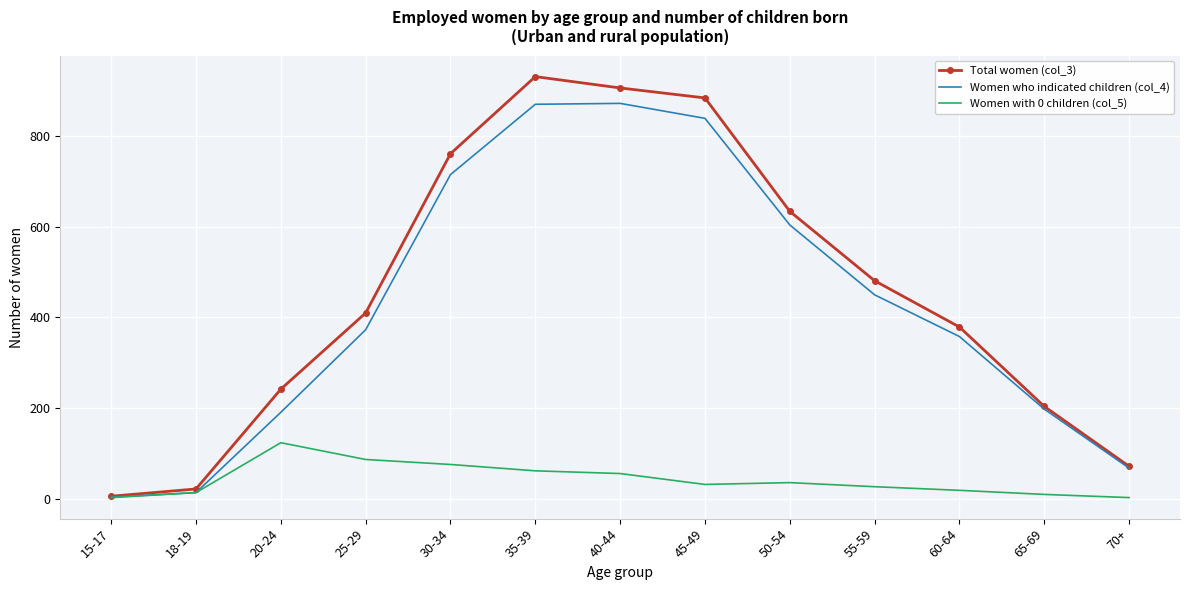

Rank the series at 60-64 from highest to lowest value.

Total women (col_3), Women who indicated children (col_4), Women with 0 children (col_5)